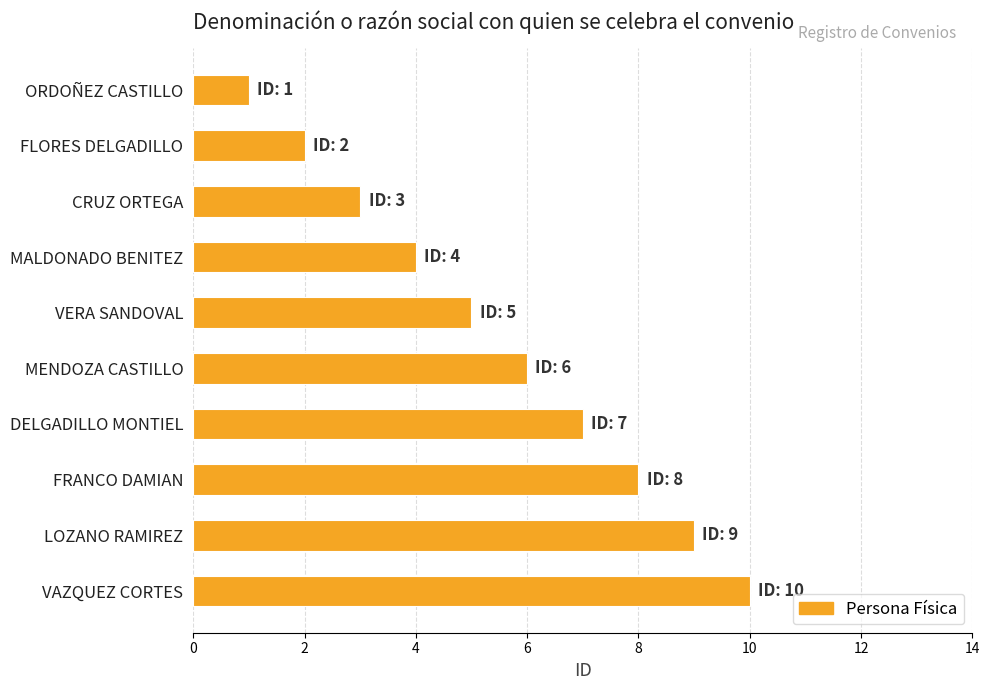

What is the label of the 6th bar from the top?

MENDOZA CASTILLO